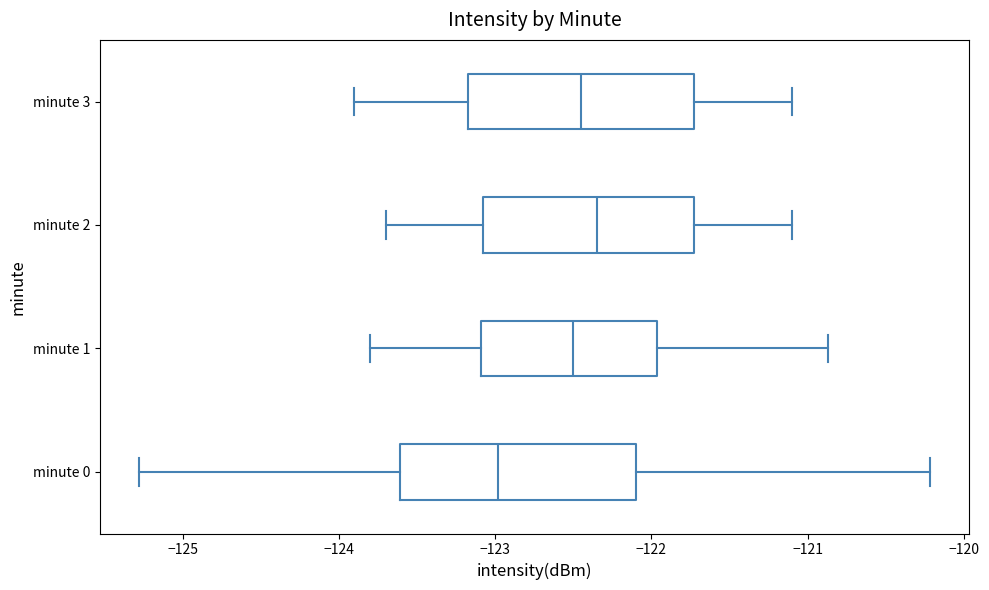

Reading bottom to top, transcribe this box plot: for each box, give where its median line is, the range the box spans, and where its two whiskers end, as read against the x-axis. The values are not printed on the chart, so give them approximately, as read against the axis.

minute 0: median -123.0, box -123.6 to -122.1, whiskers -125.3 to -120.2
minute 1: median -122.5, box -123.1 to -122.0, whiskers -123.8 to -120.9
minute 2: median -122.3, box -123.1 to -121.7, whiskers -123.7 to -121.1
minute 3: median -122.4, box -123.2 to -121.7, whiskers -123.9 to -121.1